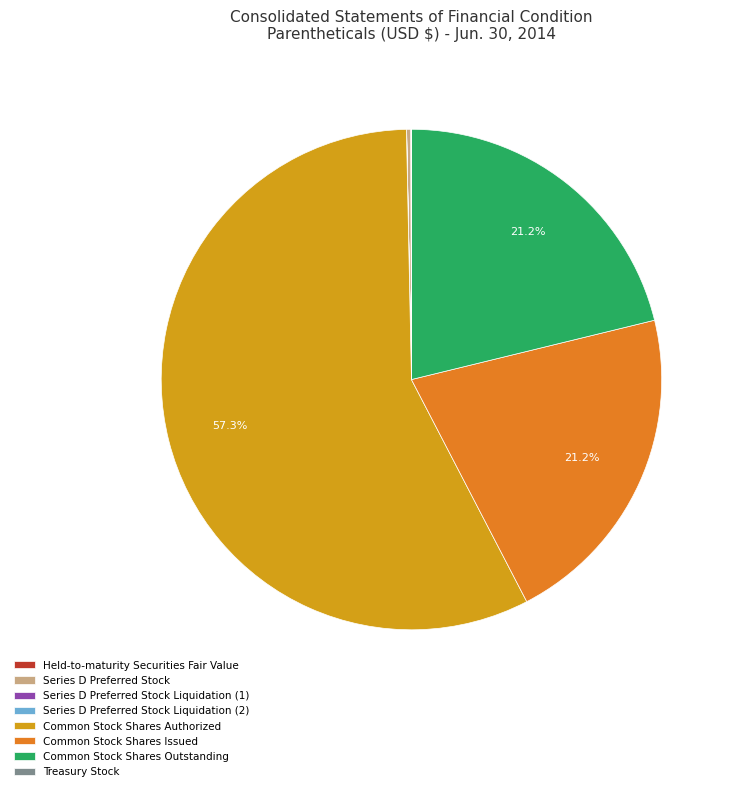

Is Common Stock Shares Authorized the majority of the pie?

Yes